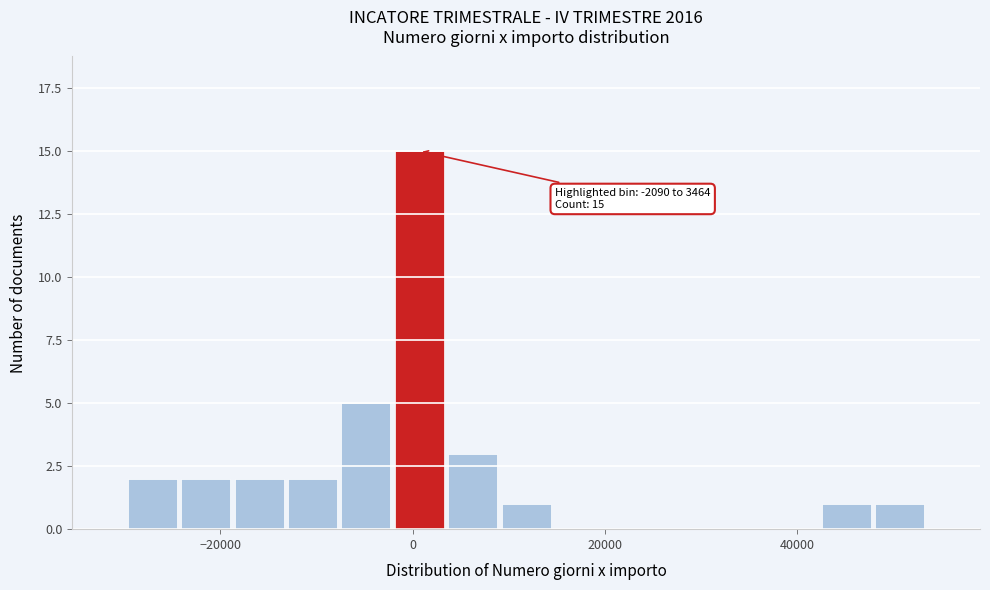

Around what value on the x-axis is the tallest bar? Give the approximate position of its centre, as read against the axis.

0